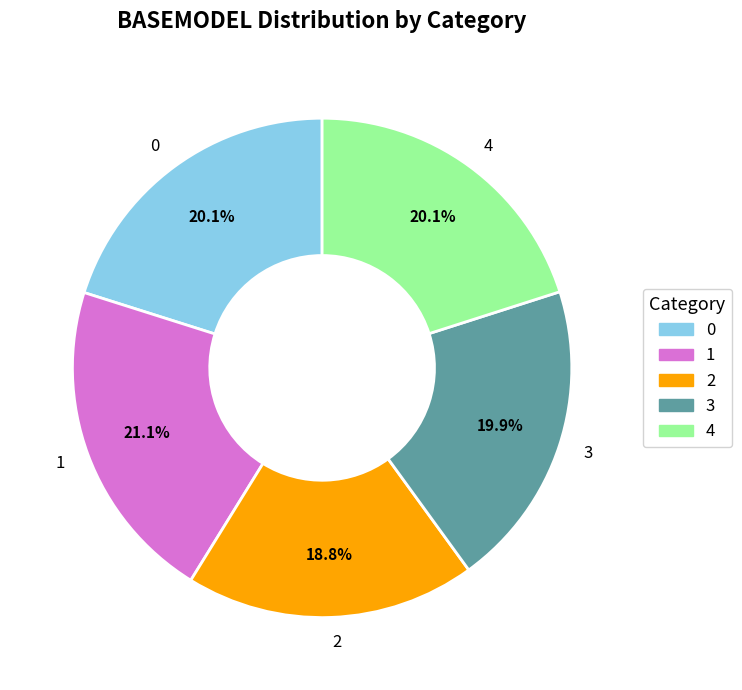

How many segments does this pie chart have?

5